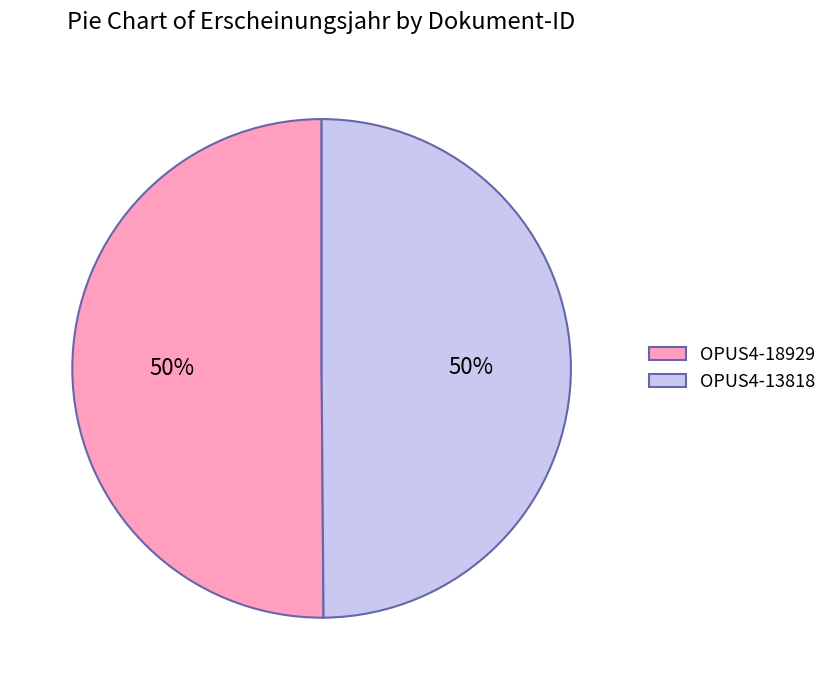

How many segments does this pie chart have?

2